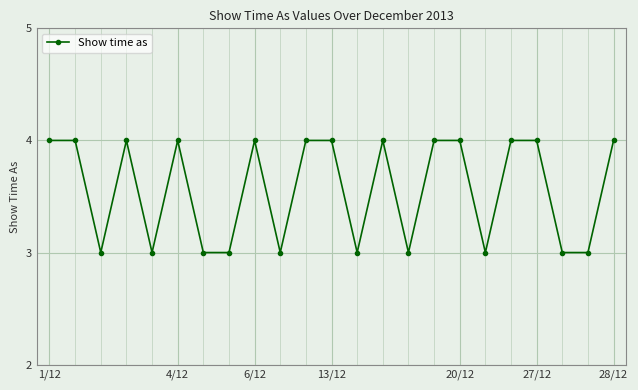

Does the chart have visible grid lines?

Yes